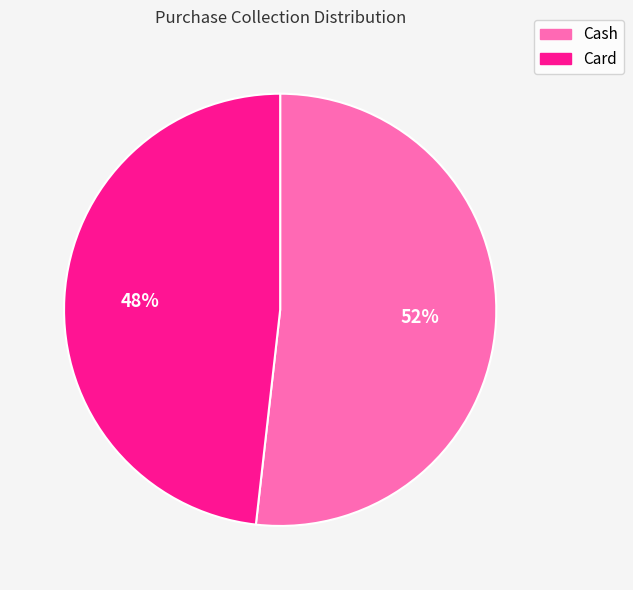

To the nearest percent, what percentage of the pie is Card?

48%